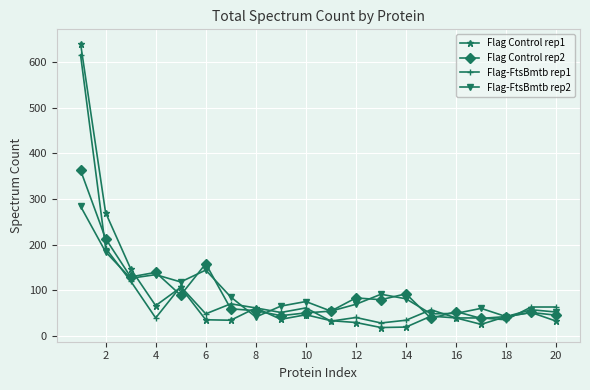

Which series has the largest range (max minus min)?

Flag Control rep1